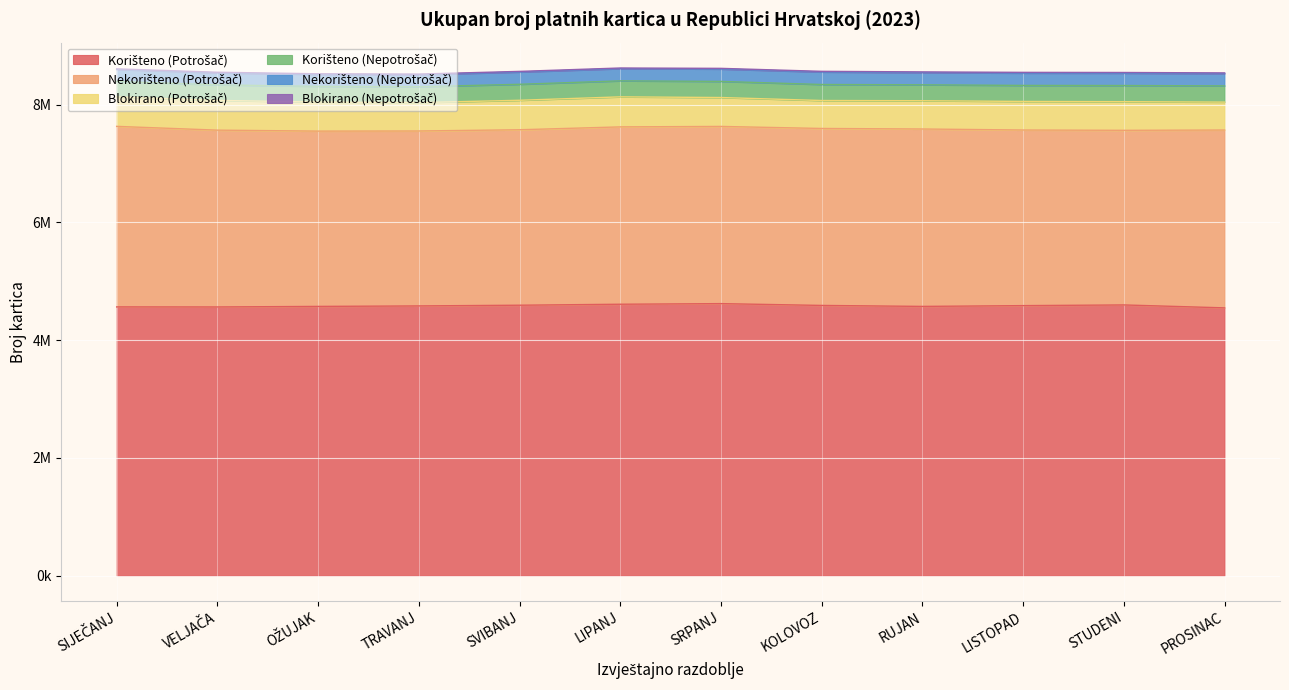

List the labels in order of Blokirano (Nepotrošač) value, smallest first.

SIJEČANJ, VELJAČA, OŽUJAK, LIPANJ, TRAVANJ, SVIBANJ, KOLOVOZ, SRPANJ, PROSINAC, RUJAN, STUDENI, LISTOPAD